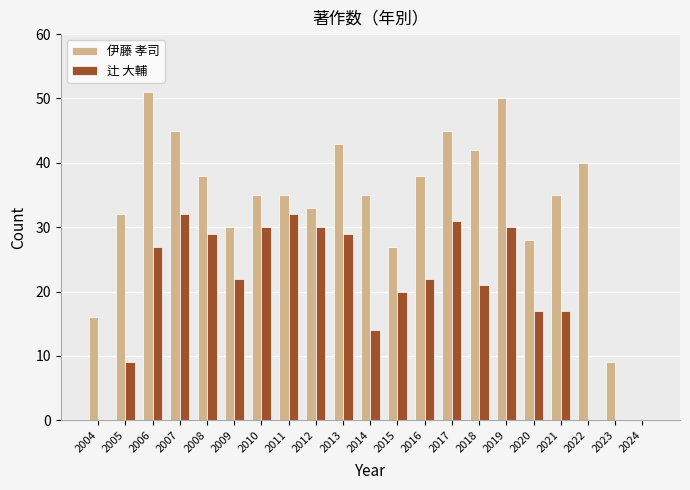

Between 2014 and 2017, which series saw the biggest shift?

辻 大輔